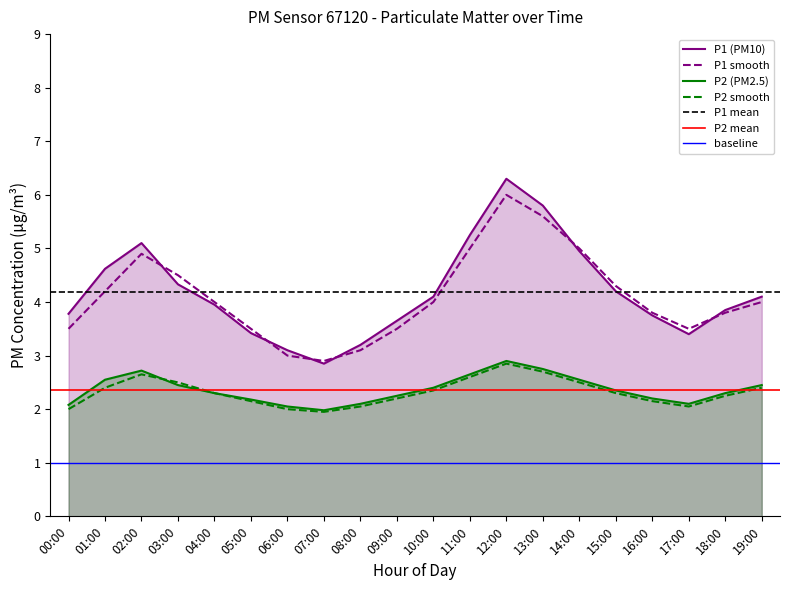

What is the total value across all series at 10:00?

12.8